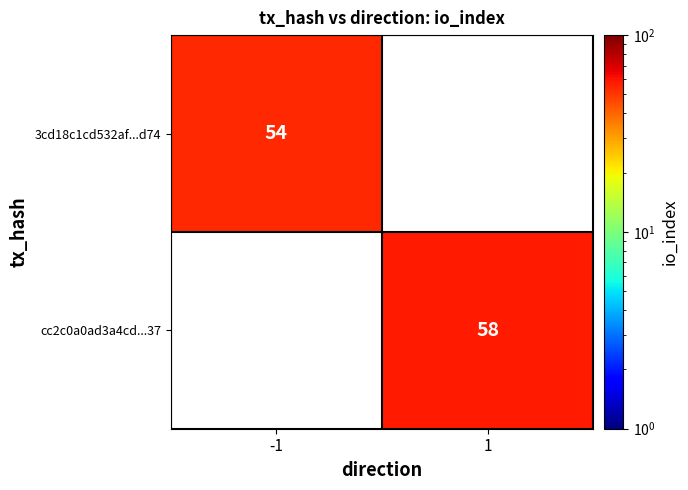

True or false: 3cd18c1cd532af...d74 has a value of 24 at -1.

False